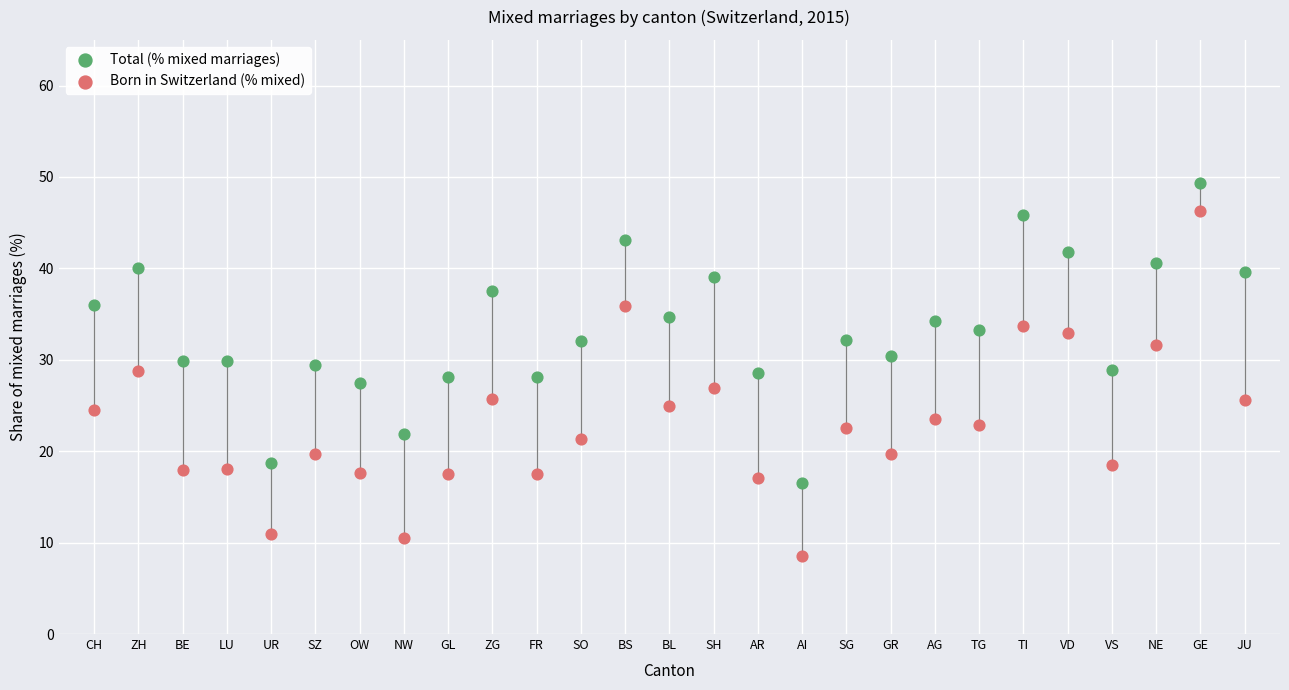

Which series has the largest Y range (max minus min)?

Born in Switzerland (% mixed)